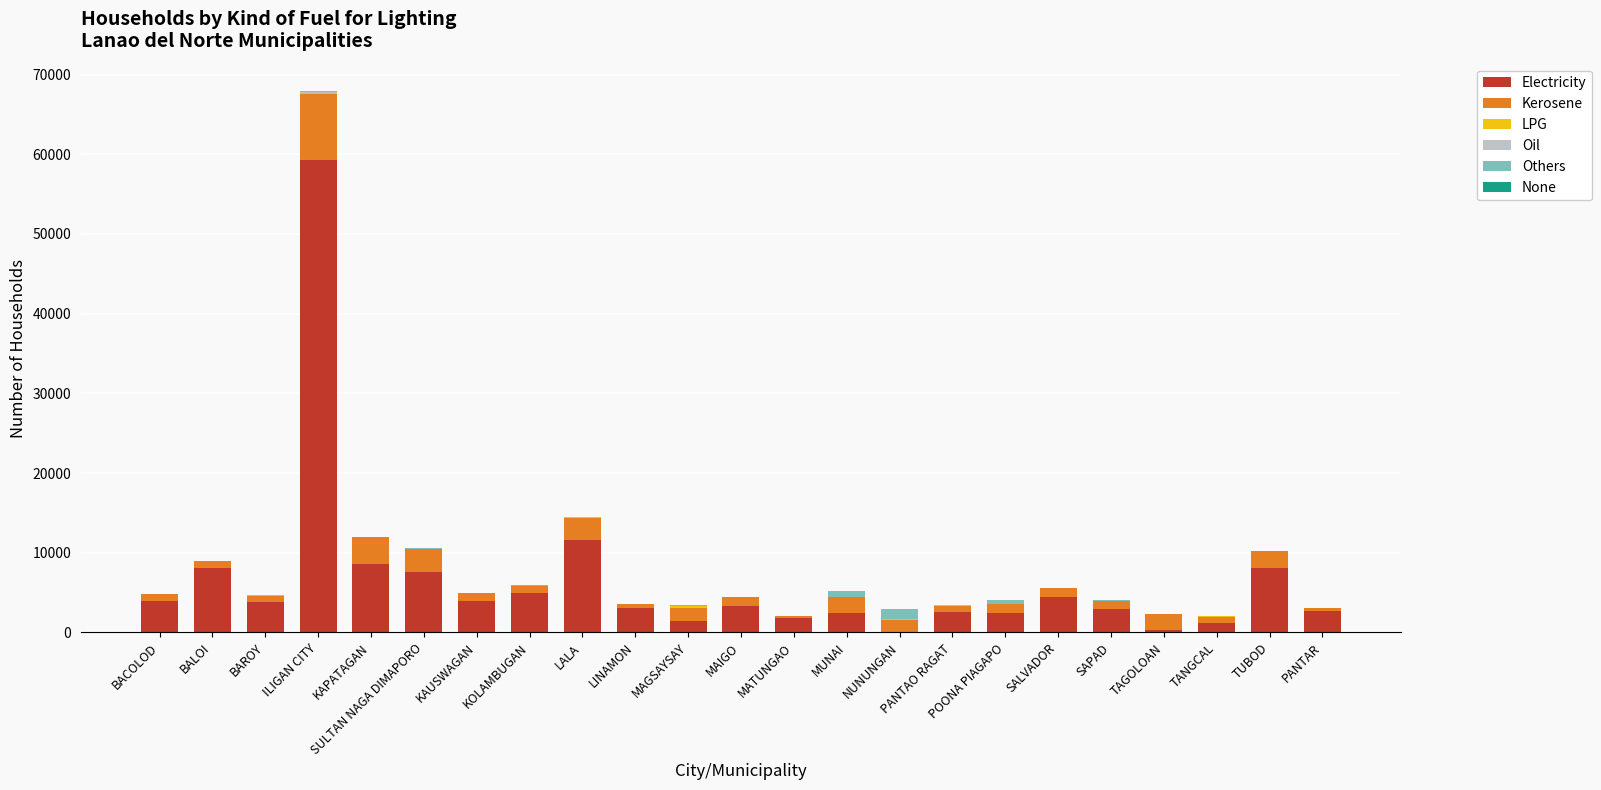

True or false: Electricity has a value of 8136 at TUBOD.

True